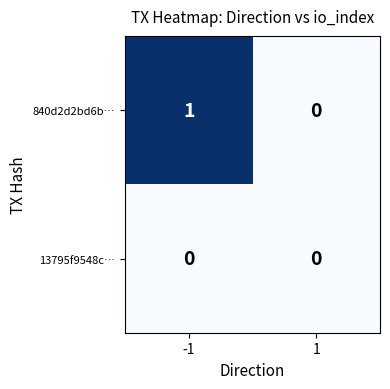

Count the number of data series in this chart.

2